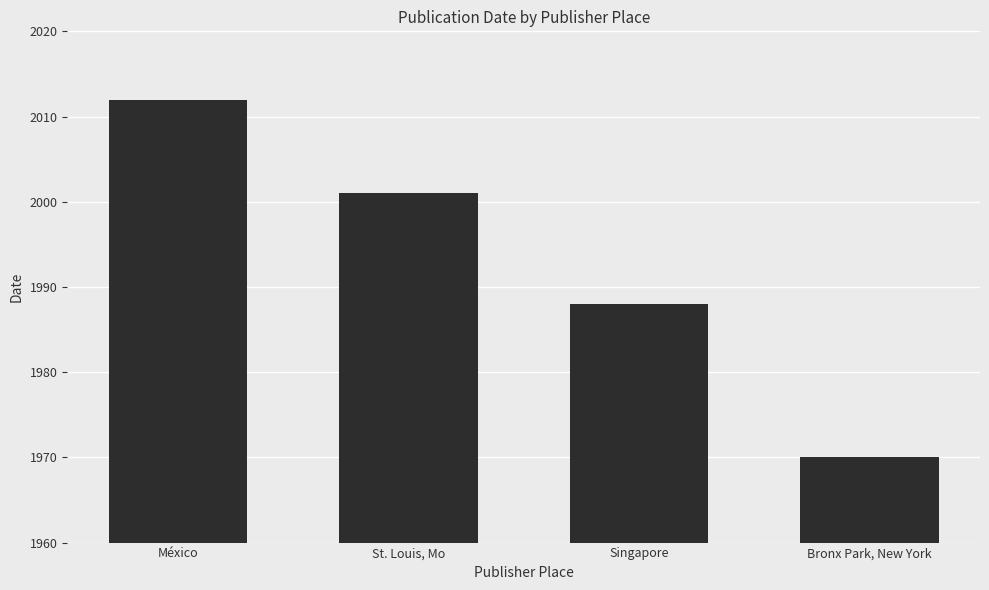

Is it true that the value at St. Louis, Mo is 1273?

False